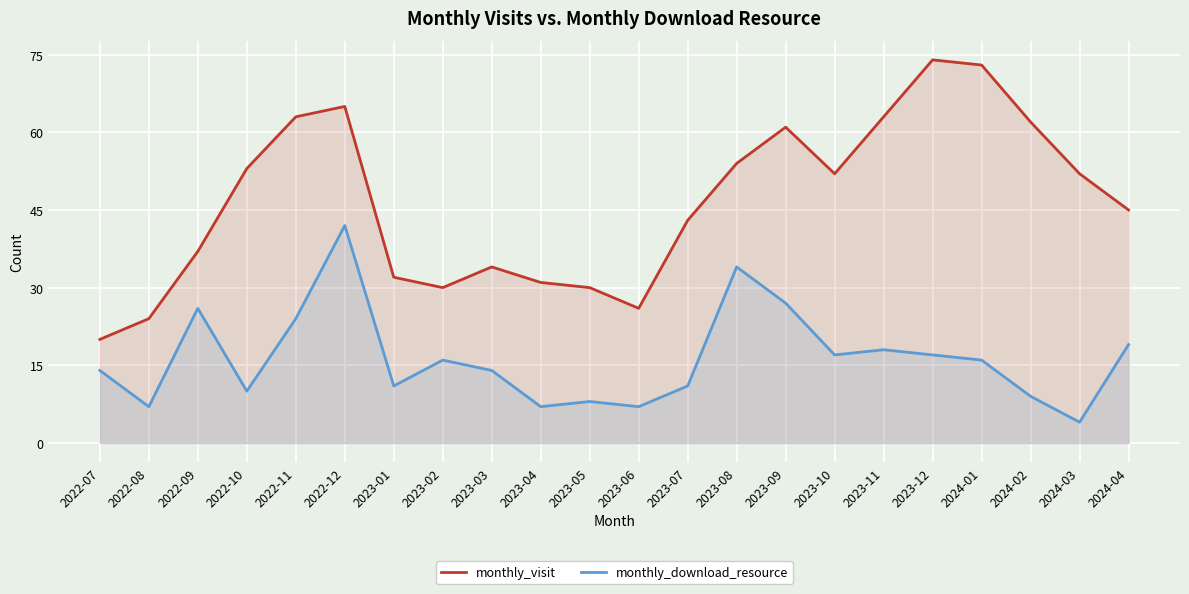

How many distinct data groups are displayed?

2